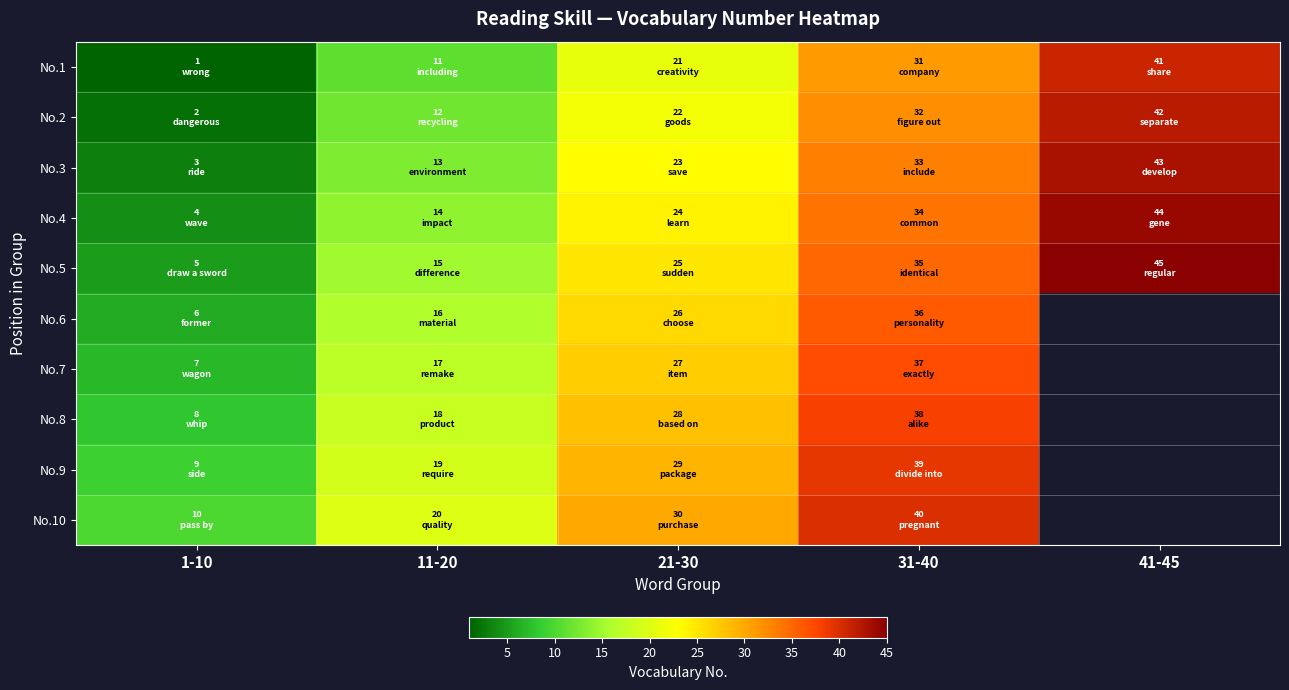

At which label does No.3 reach its peak?

41-45